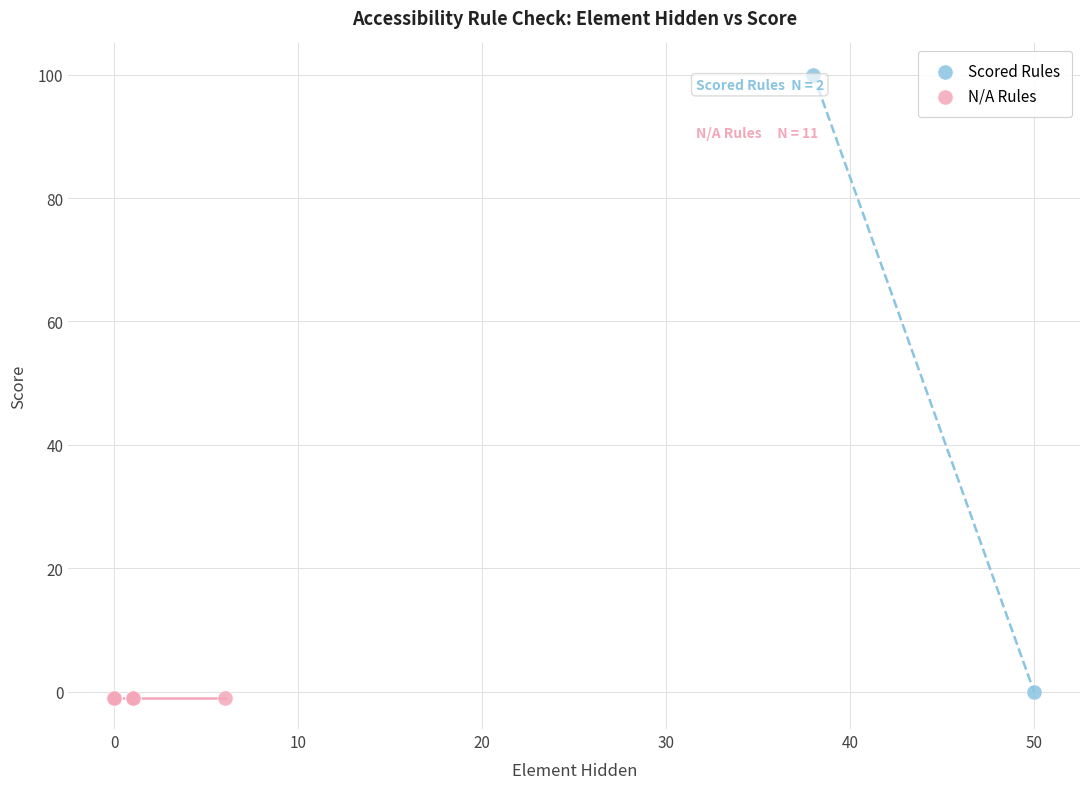

What are all the series names shown in the legend?

Scored Rules, N/A Rules